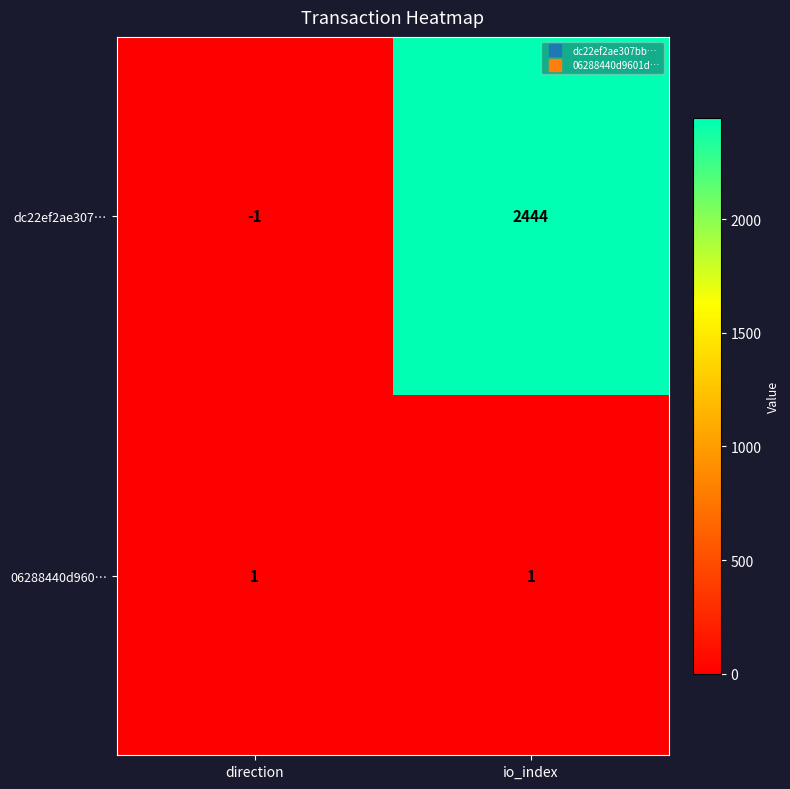

Rank the series at io_index from lowest to highest value.

06288440d960…, dc22ef2ae307…